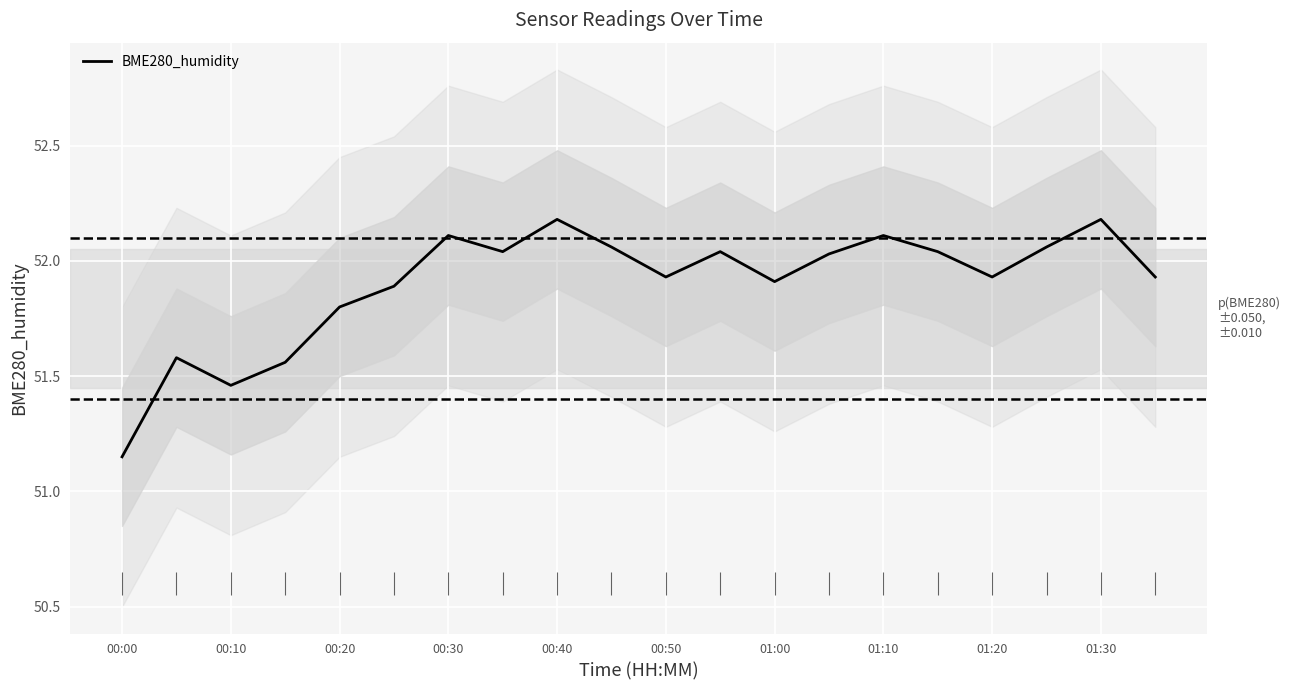

The BME280_humidity series shows 51.9 at 01:00. True or false?

True